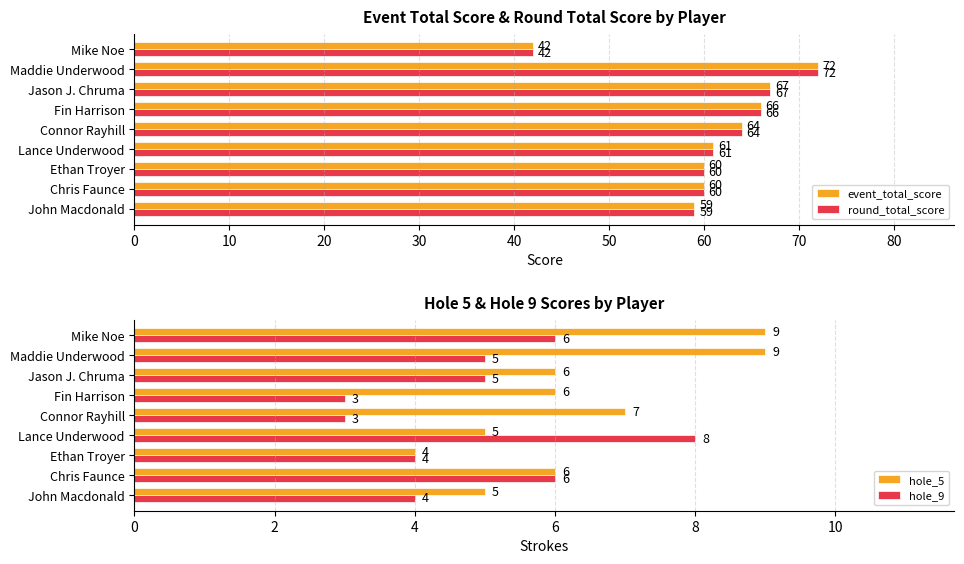

Reading left to right, extract all data points from this chart.

event_total_score: 59	60	60	61	64	66	67	72	42
round_total_score: 59	60	60	61	64	66	67	72	42
hole_5: 5	6	4	5	7	6	6	9	9
hole_9: 4	6	4	8	3	3	5	5	6